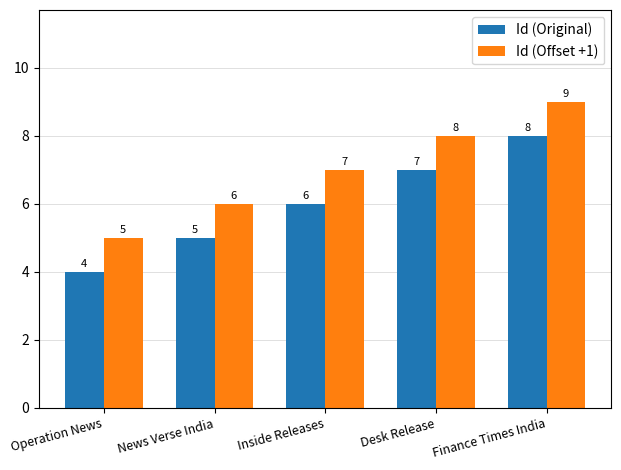

The Id (Original) series shows 3 at Desk Release. True or false?

False